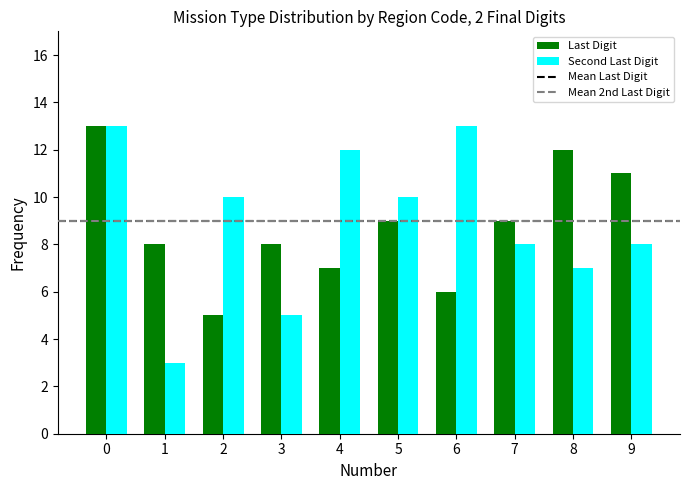

Between 4 and 7, which series saw the biggest shift?

Second Last Digit